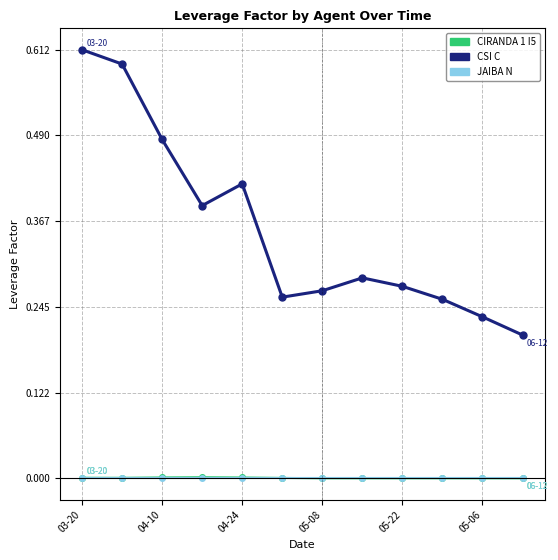

How many interior local valleys does the CSI C series have?

2